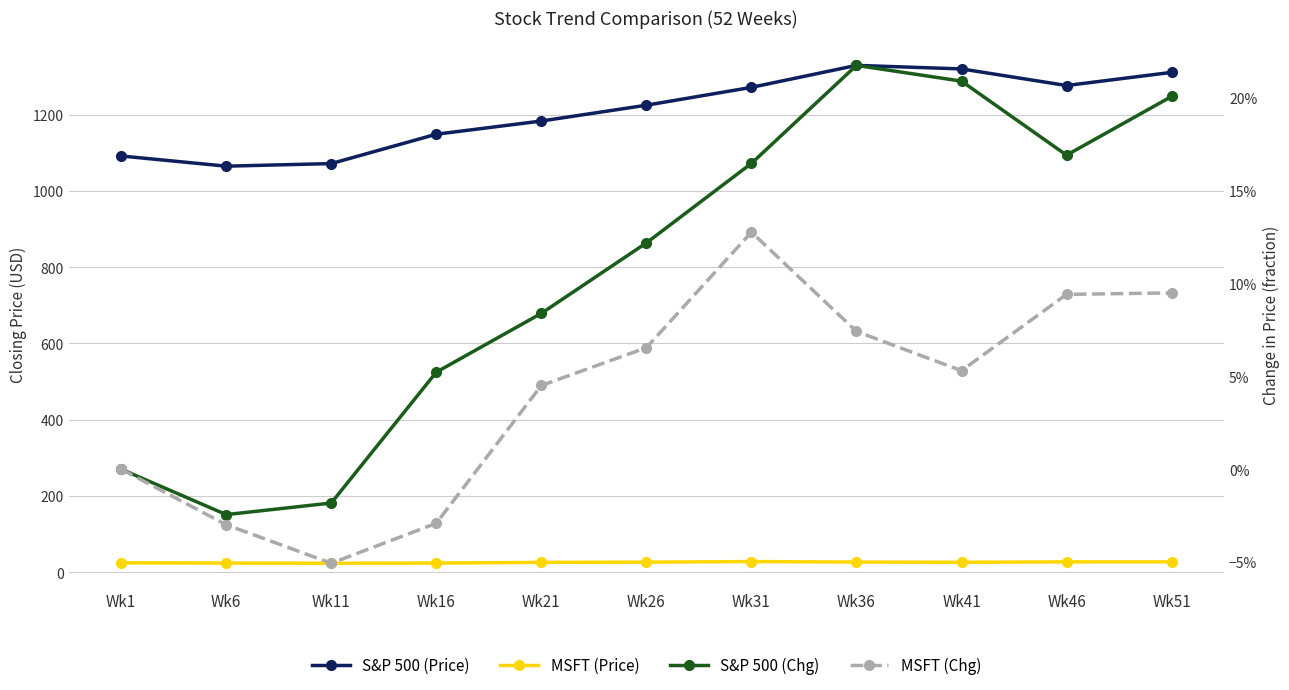

Is this an area chart (filled region under the line)?

No